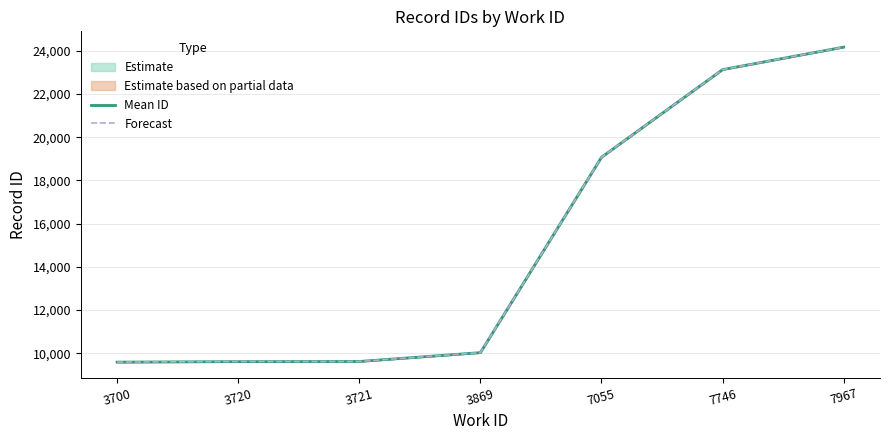

True or false: Mean ID and Forecast intersect in this chart.

False